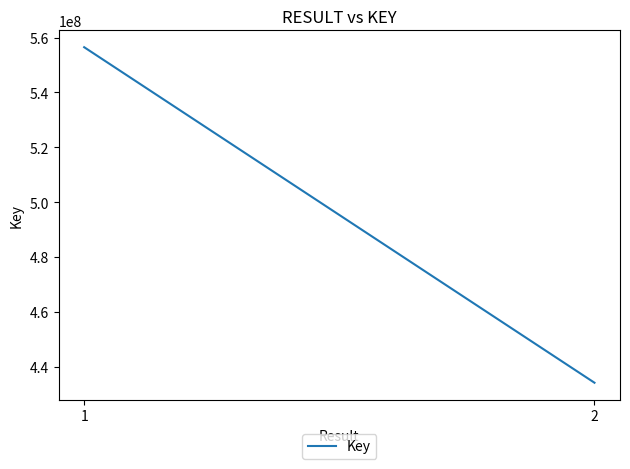

Rank the categories by value from highest to lowest.

1, 2